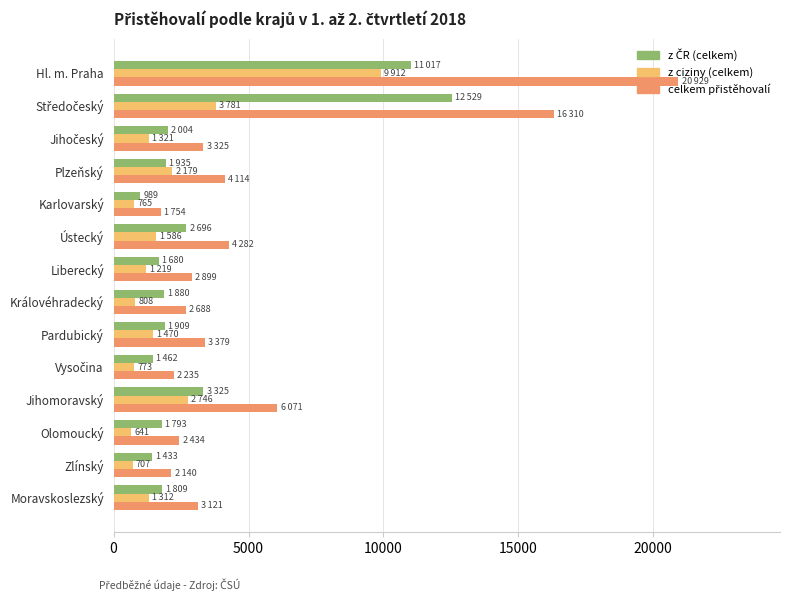

What is the difference between the highest and lowest values at Hl. m. Praha?

11017